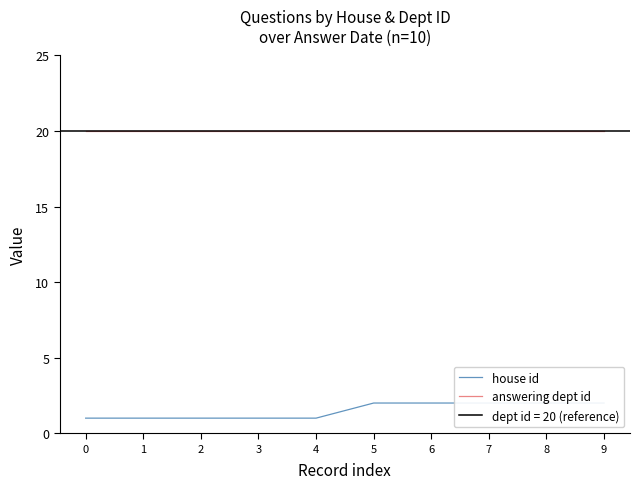

Between 5 and 9, which series saw the biggest shift?

house id